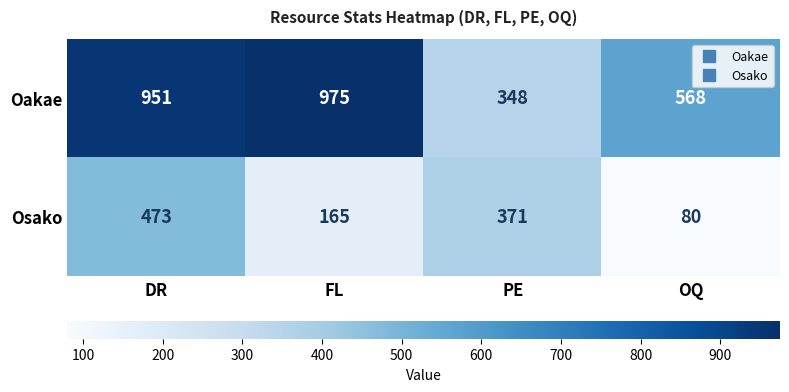

Which series has the widest spread of values?

Oakae